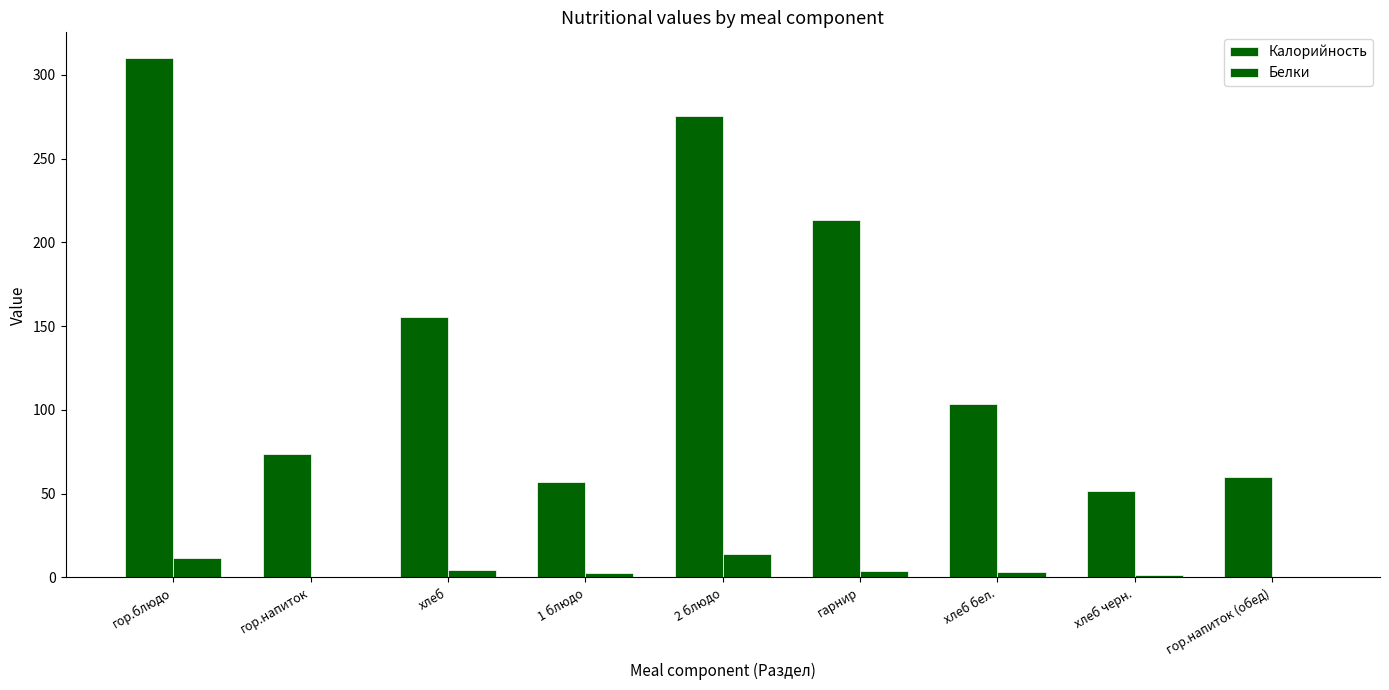

Does the chart contain stacked bars?

No